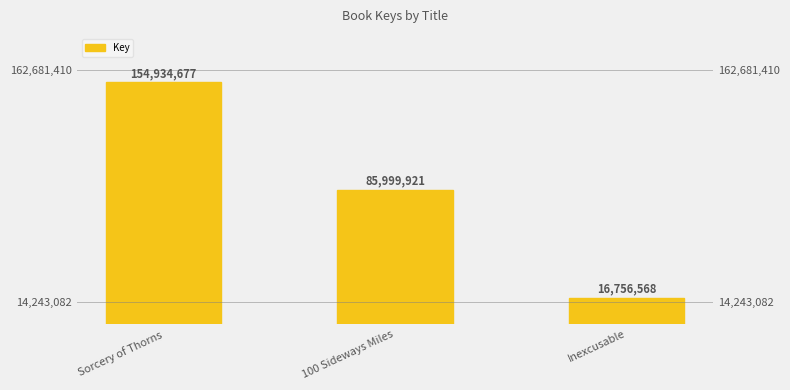

What is the change in value from Sorcery of Thorns to Inexcusable?

-138178109